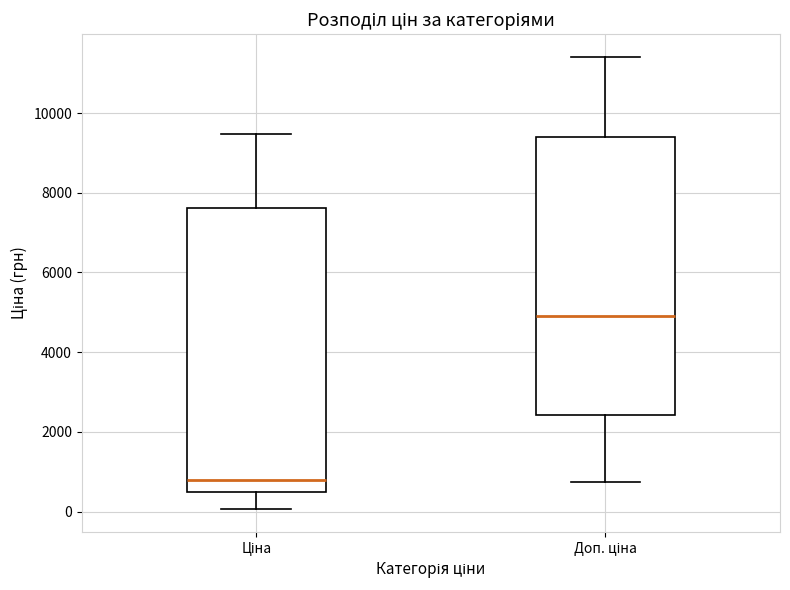

Where is the lower edge of the box for Ціна on the y-axis? The values are not printed on the chart, so give them approximately, as read against the axis.

400